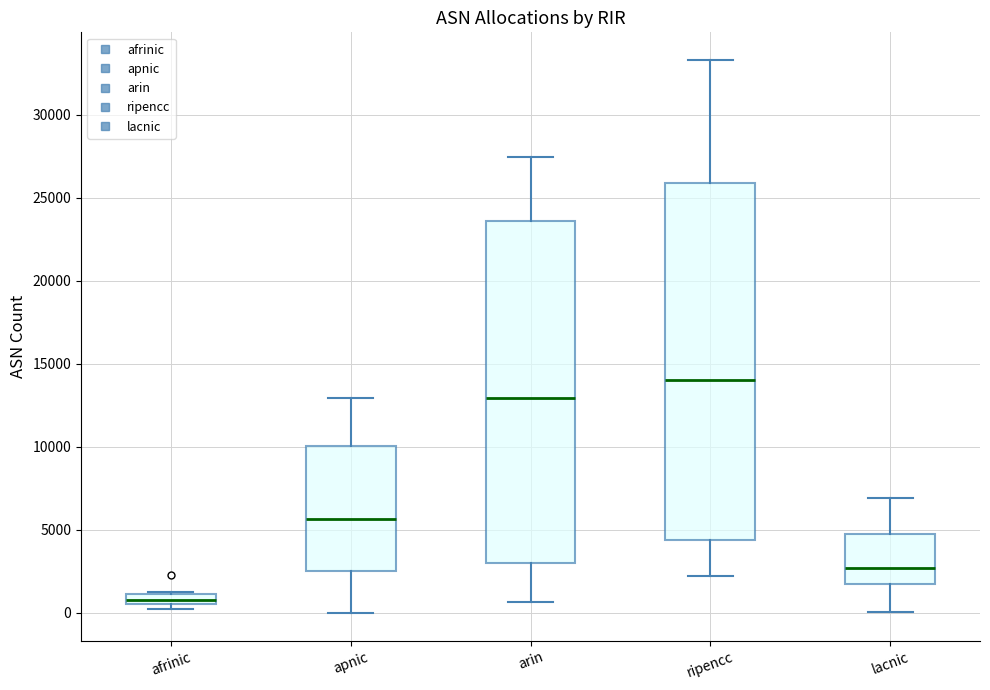

Where is the lower edge of the box for afrinic on the y-axis? The values are not printed on the chart, so give them approximately, as read against the axis.

500